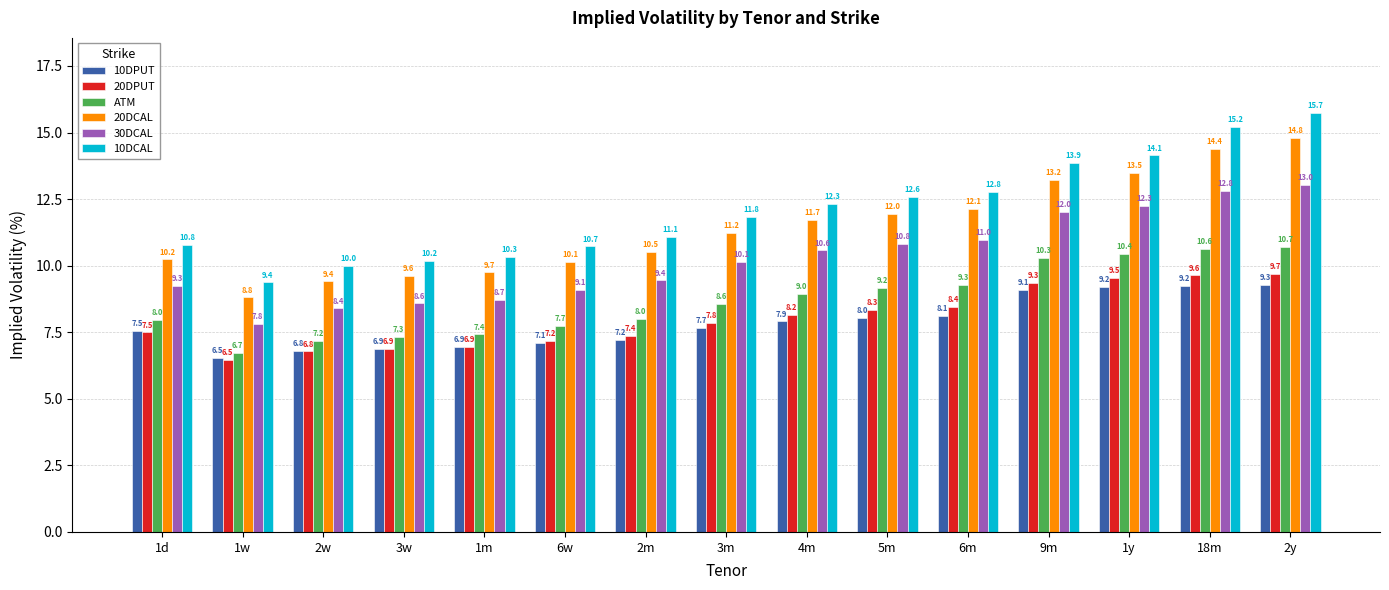

What is the value of the 10DCAL bar at the 12th from the left?

13.9